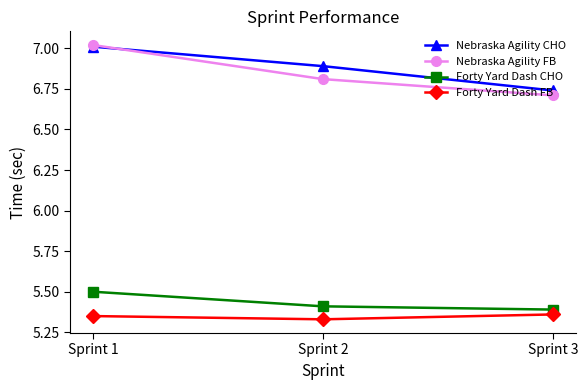

Where is Nebraska Agility CHO nearest to the value 6?

Sprint 3